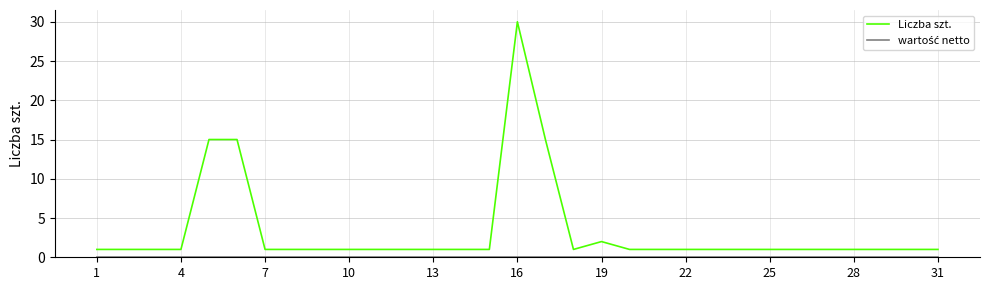

Which series has the widest spread of values?

Liczba szt.